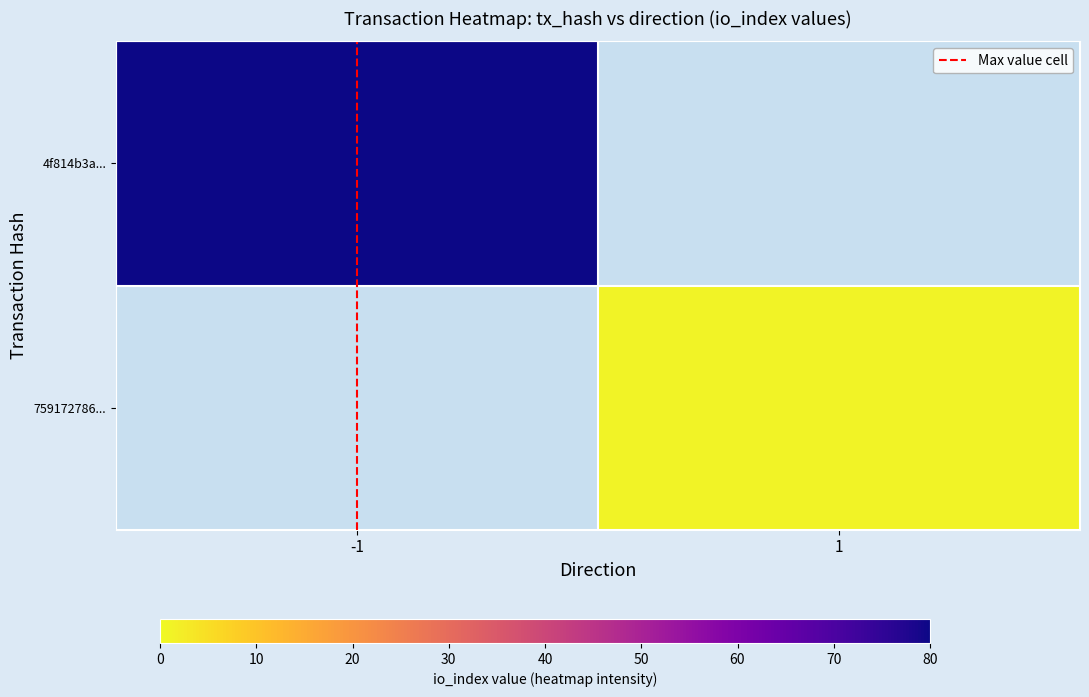

Between 1 and -1, which is larger?

-1